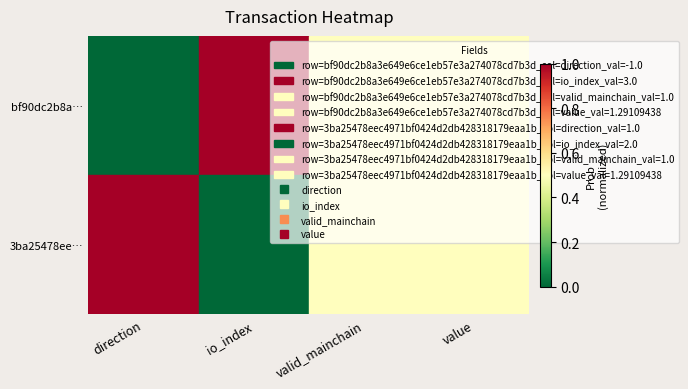

How many distinct data groups are displayed?

2